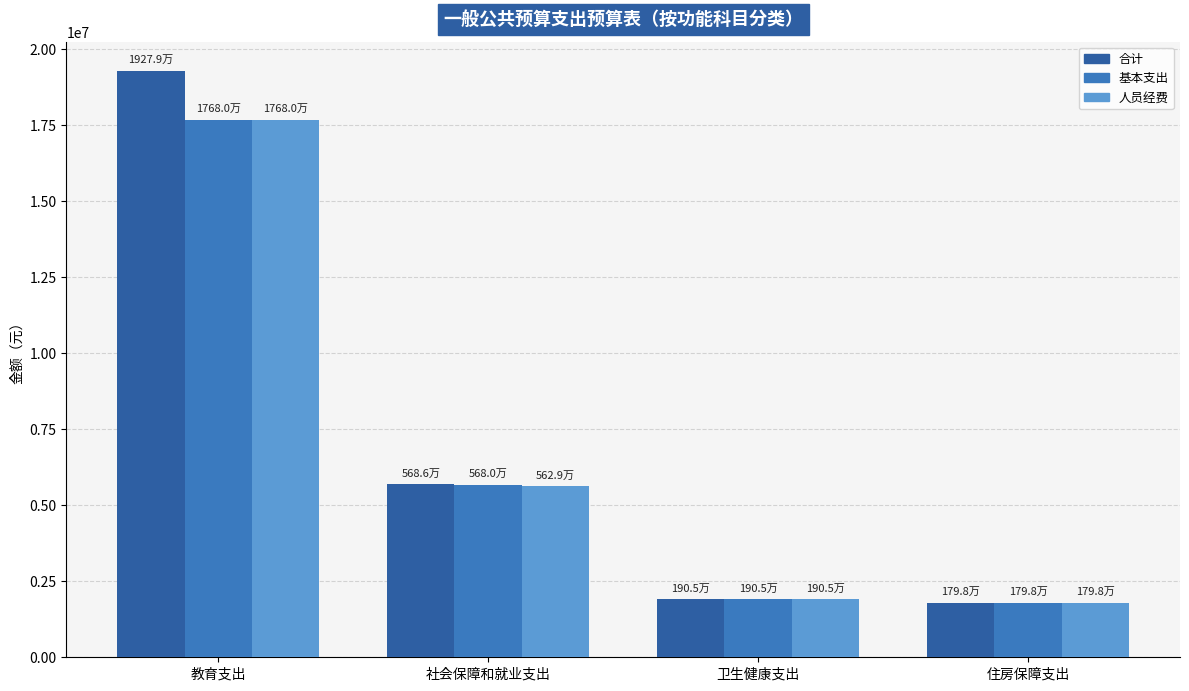

True or false: 基本支出 has a value of 1797990.4 at 住房保障支出.

True